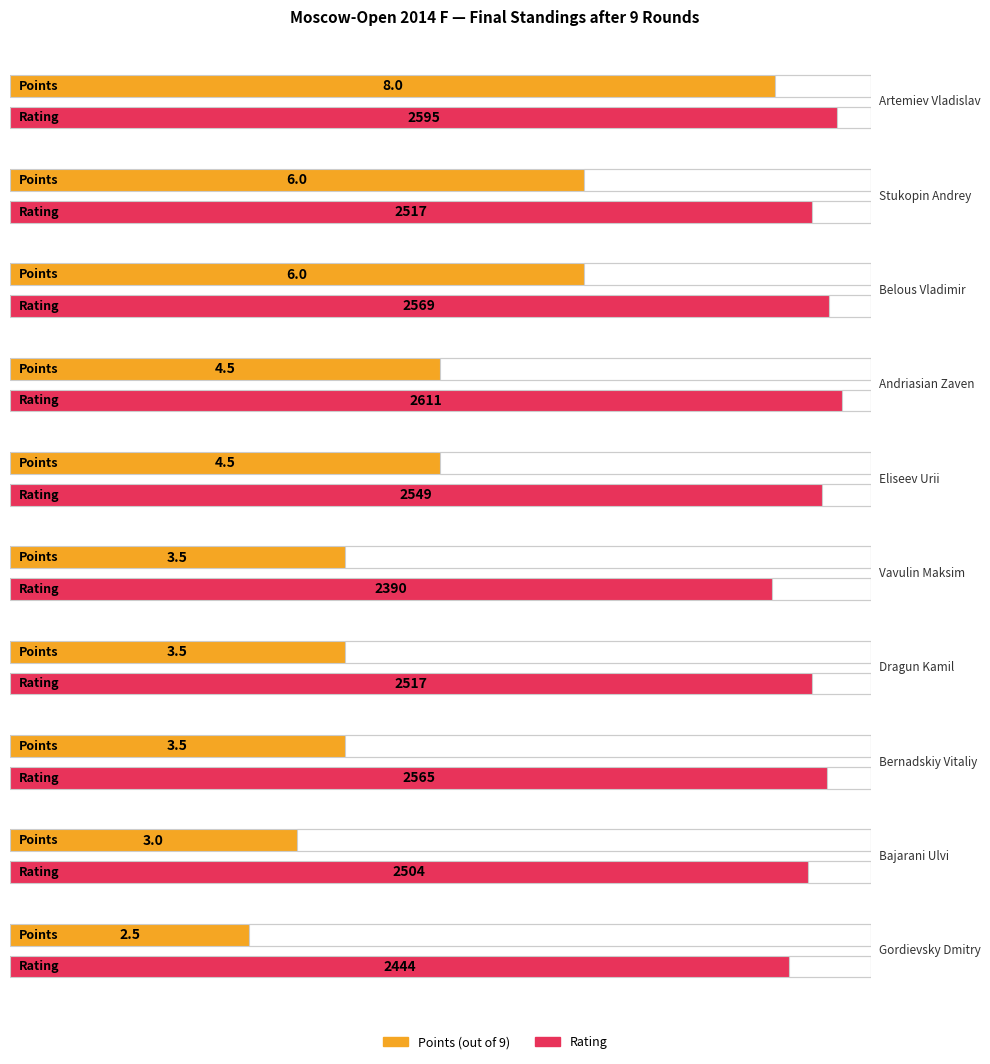

What is the difference between the highest and lowest values at Belous Vladimir?

2563.0